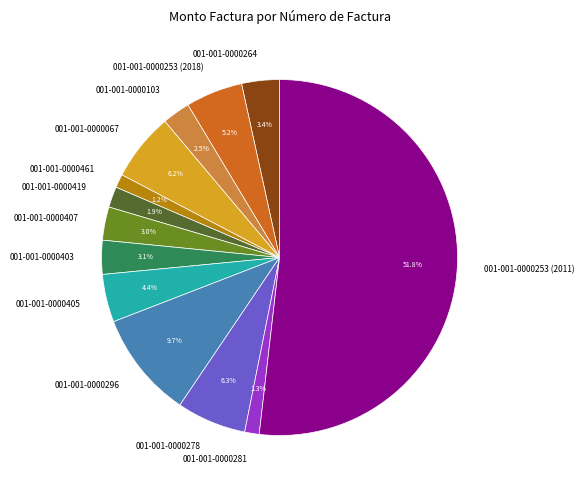

The 001-001-0000461 slice represents 11% of the pie. True or false?

False